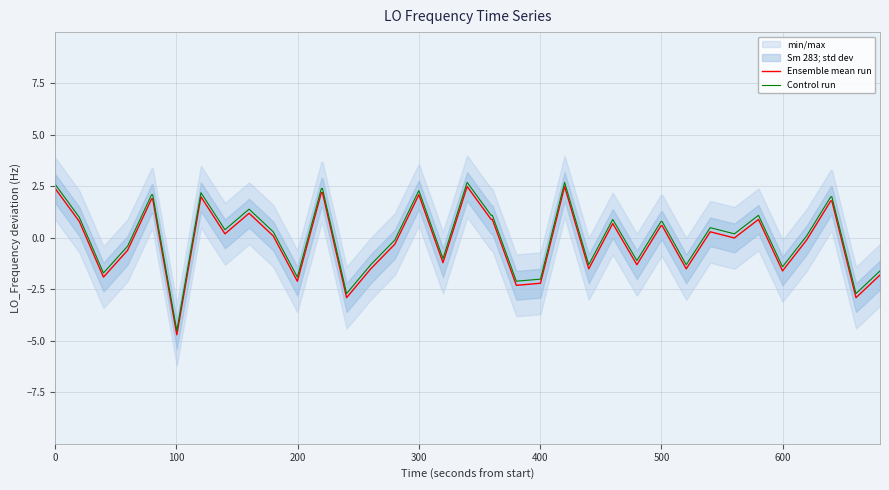

True or false: Ensemble mean run and Control run intersect in this chart.

False